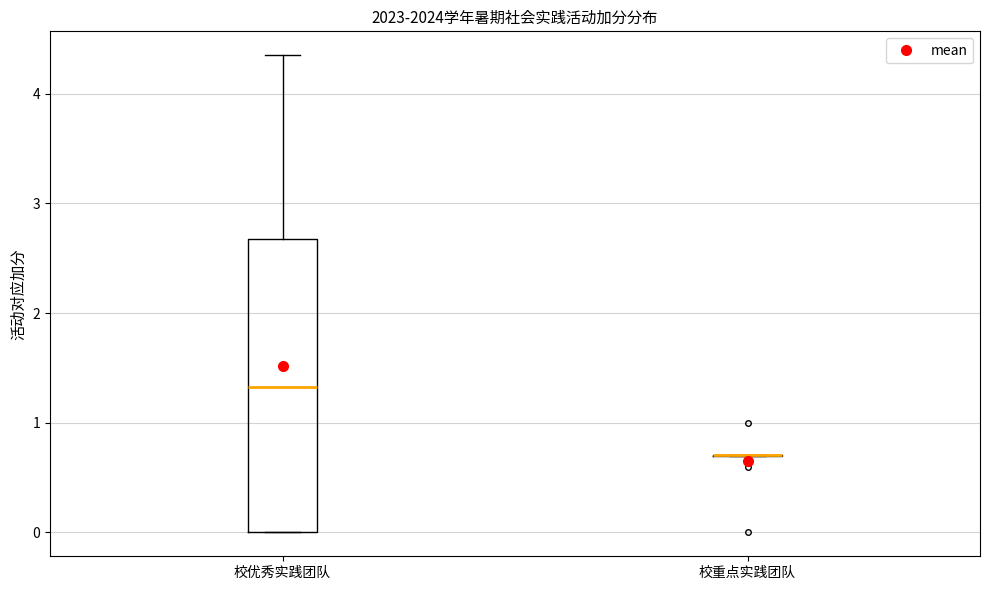

Which box is the tallest, from its lower edge to its upper edge?

校优秀实践团队